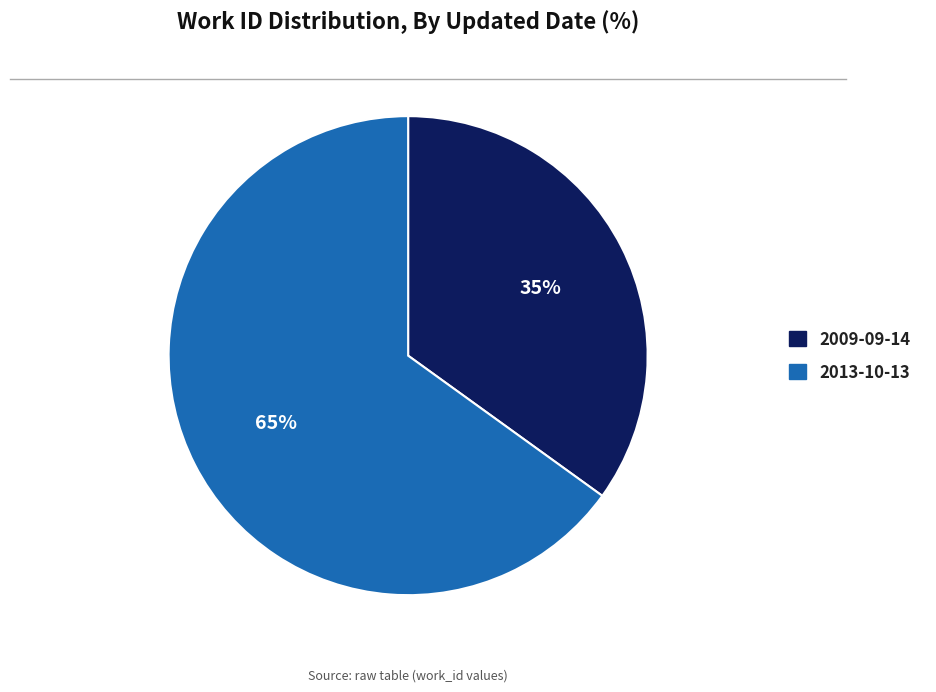

How many segments does this pie chart have?

2